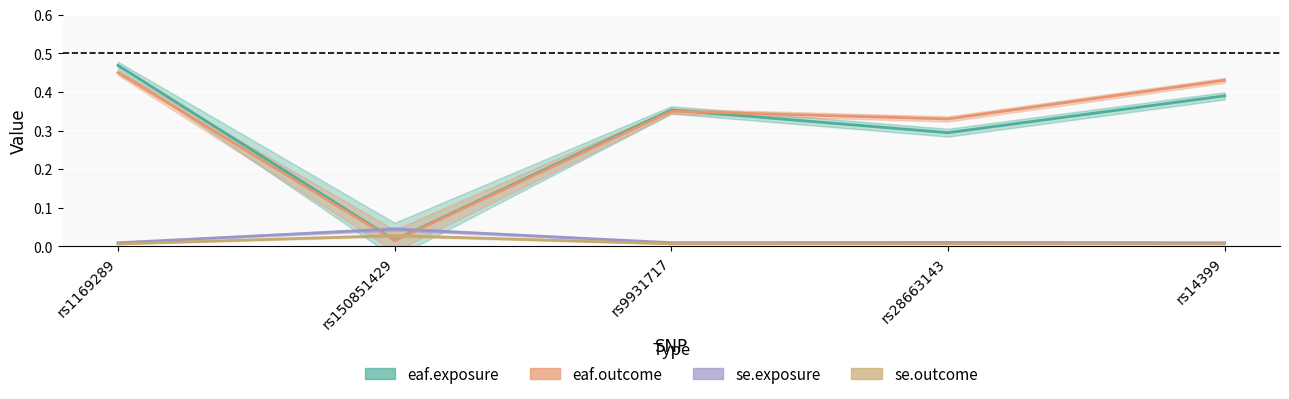

Which has a higher value, rs28663143 or rs1169289?

rs1169289